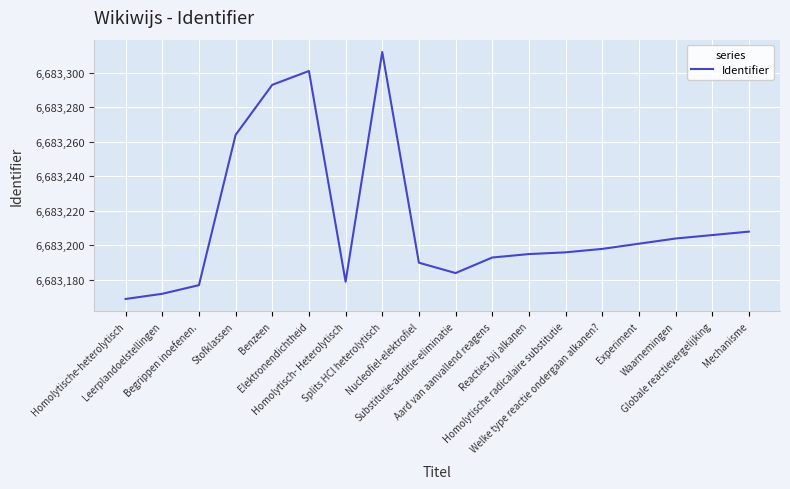

What is the greatest value displayed?

6683312